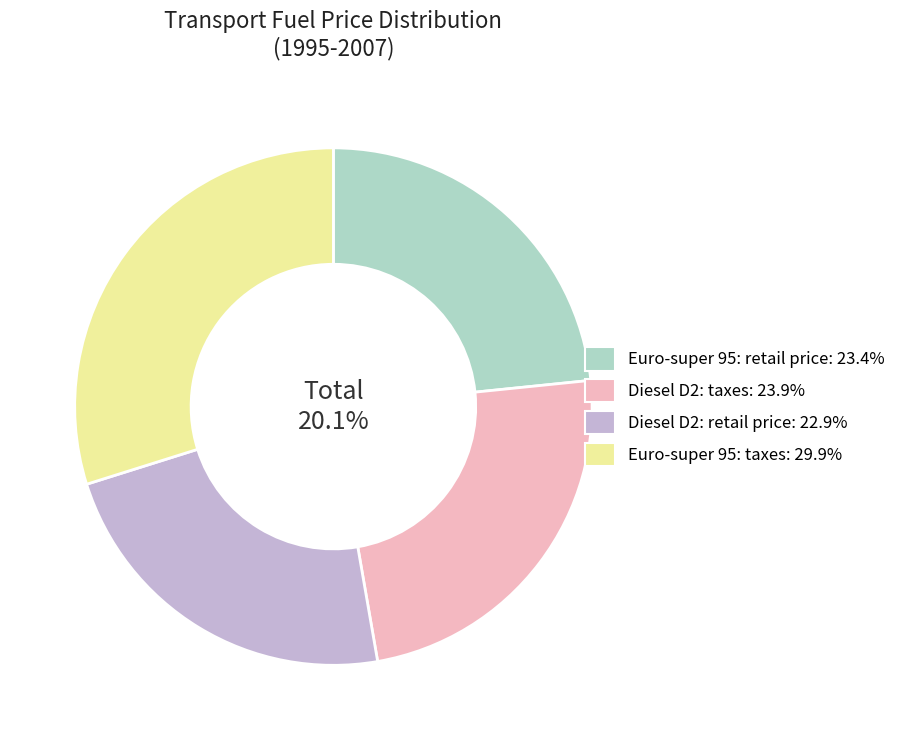

Does Euro-super 95: transport - retail price[%] represent more than half of the total?

No